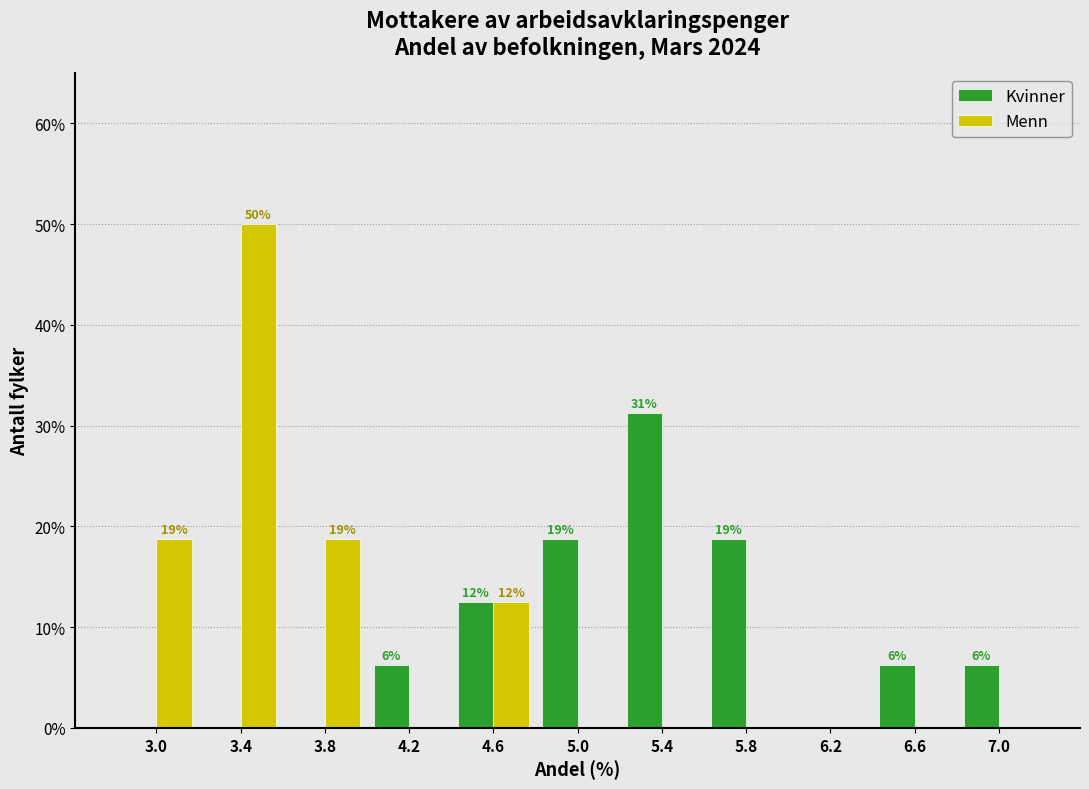

How many groups of bars are there?

11